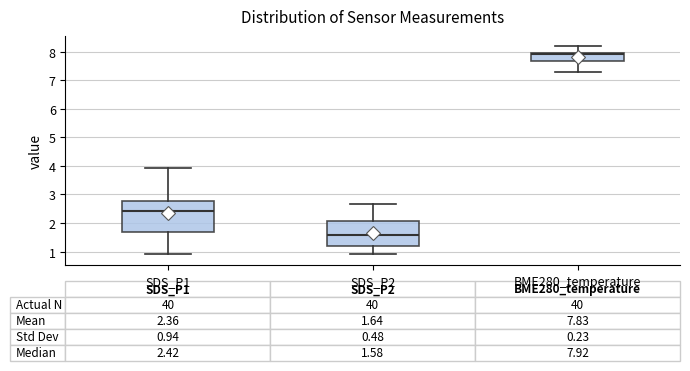

Which box is the tallest, from its lower edge to its upper edge?

SDS_P1